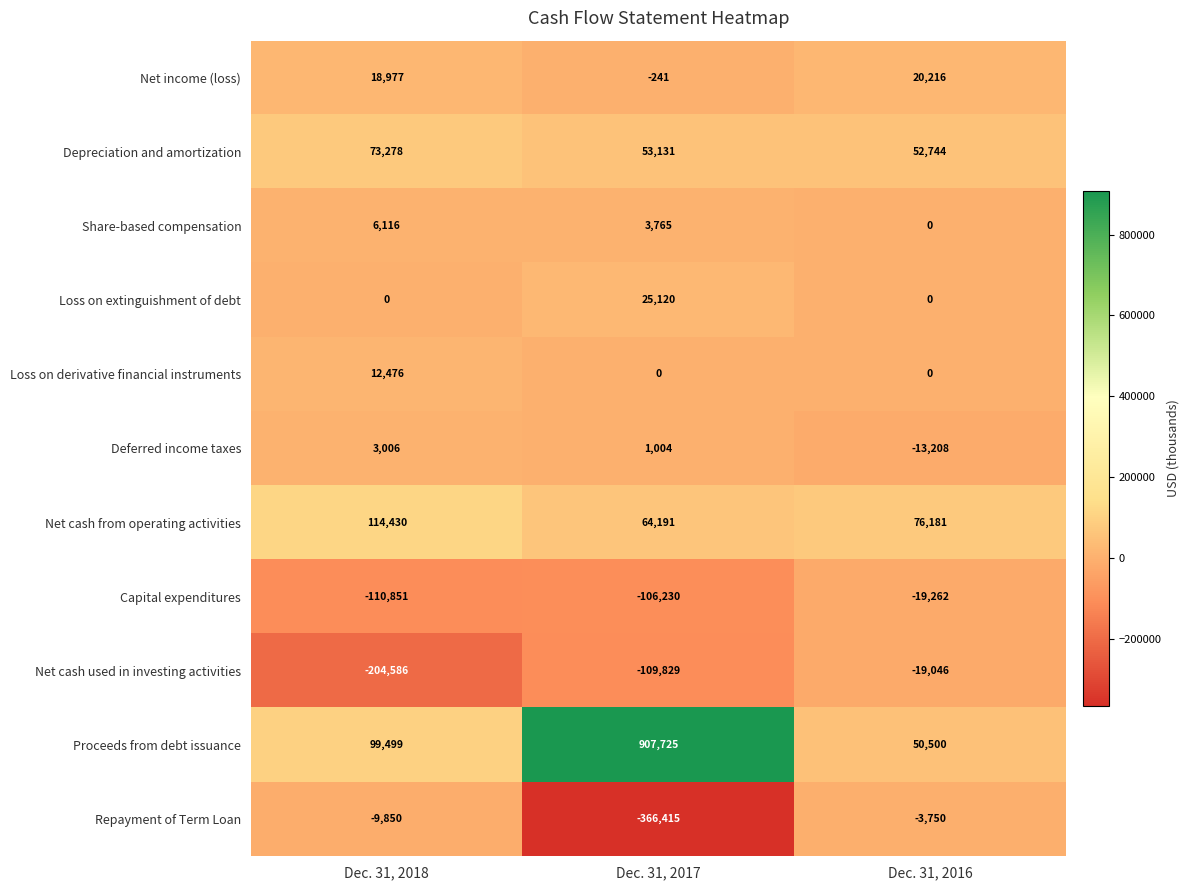

What is the smallest value displayed?

-366415